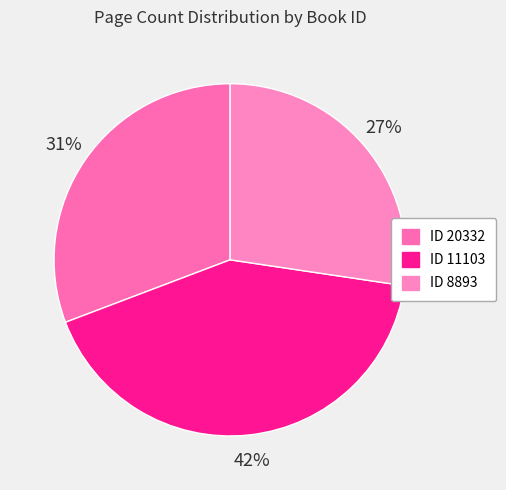

Is there any slice that represents more than half of the pie?

No